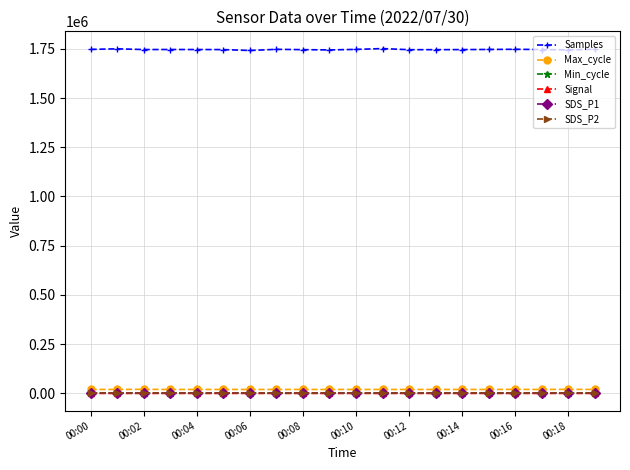

True or false: SDS_P2 has more than 1 interior local peaks.

False